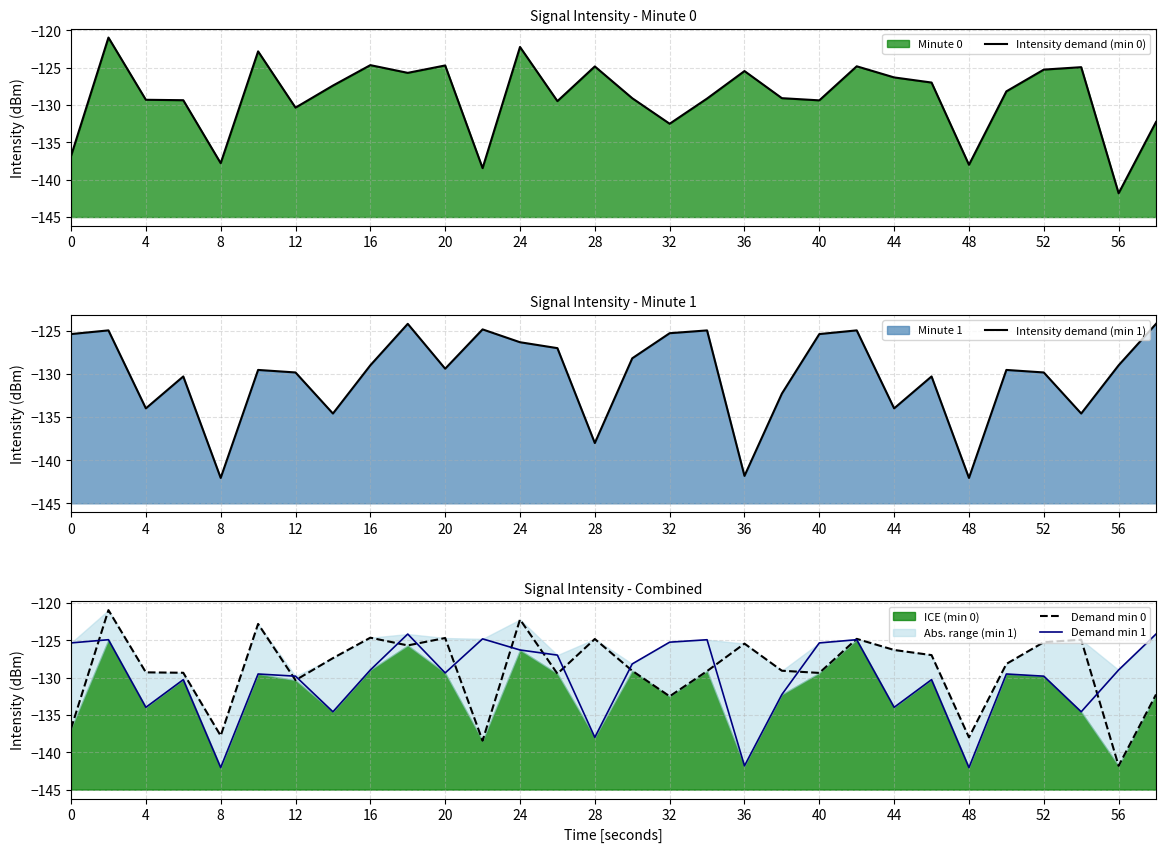

How many categories are shown in the chart?

30